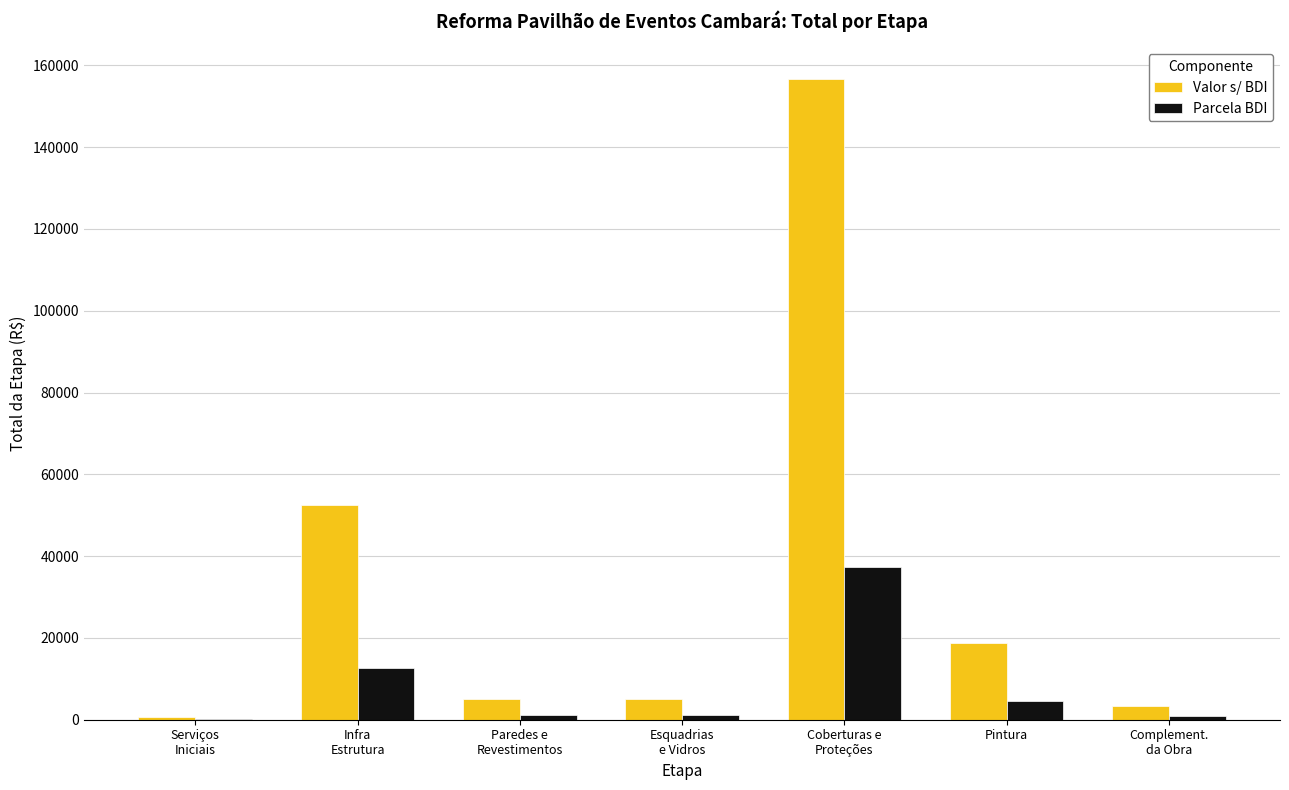

What is the sum of all Parcela BDI values?

57869.2